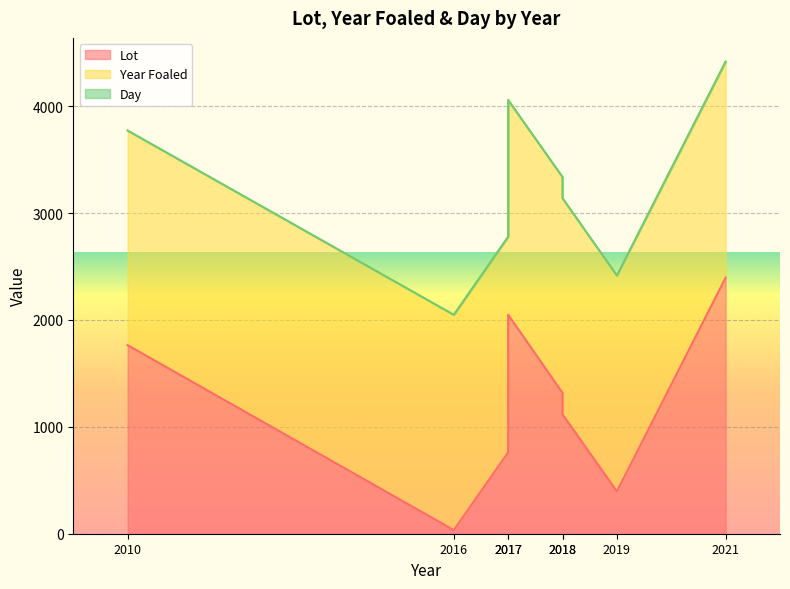

What is the average value of the Lot series?

1229